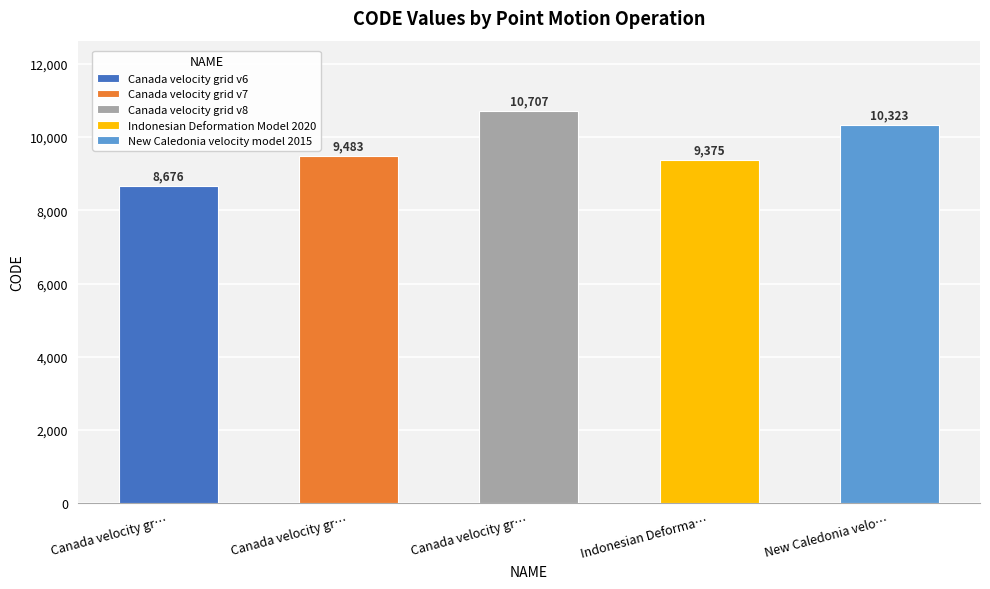

Rank the categories by value from highest to lowest.

Canada velocity grid v8, New Caledonia velocity model 2015, Canada velocity grid v7, Indonesian Deformation Model 2020, Canada velocity grid v6